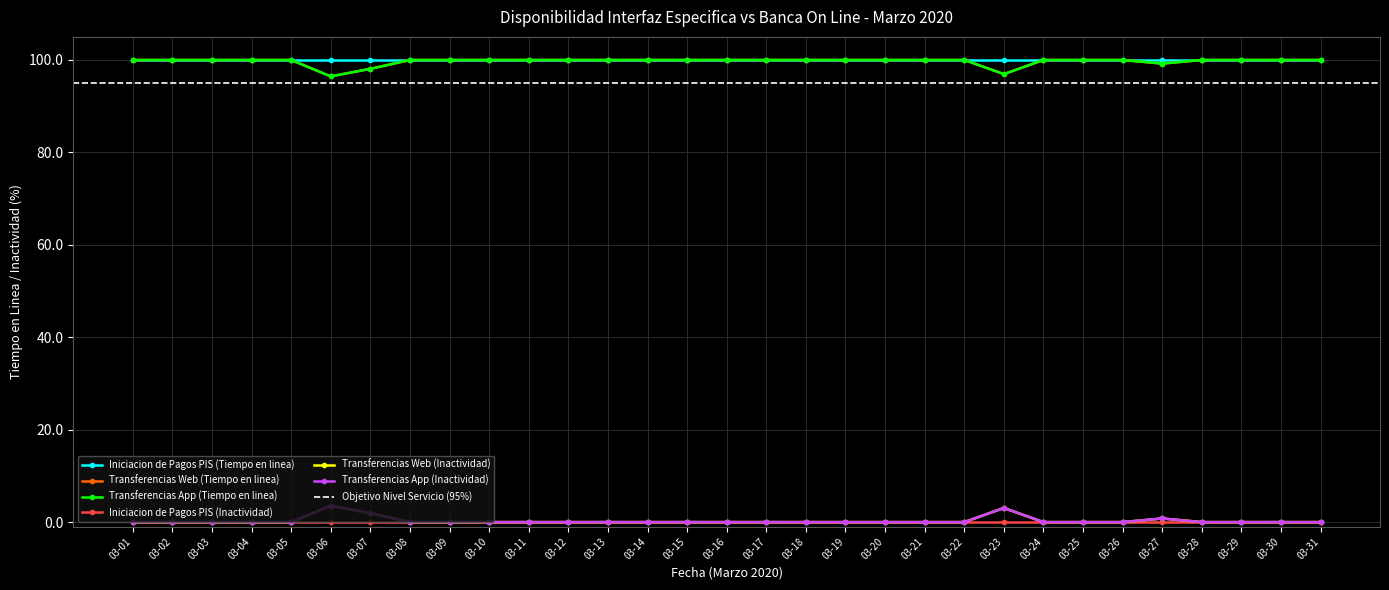

At which category does Transferencias Web (Inactividad) reach its first local peak?

03-06